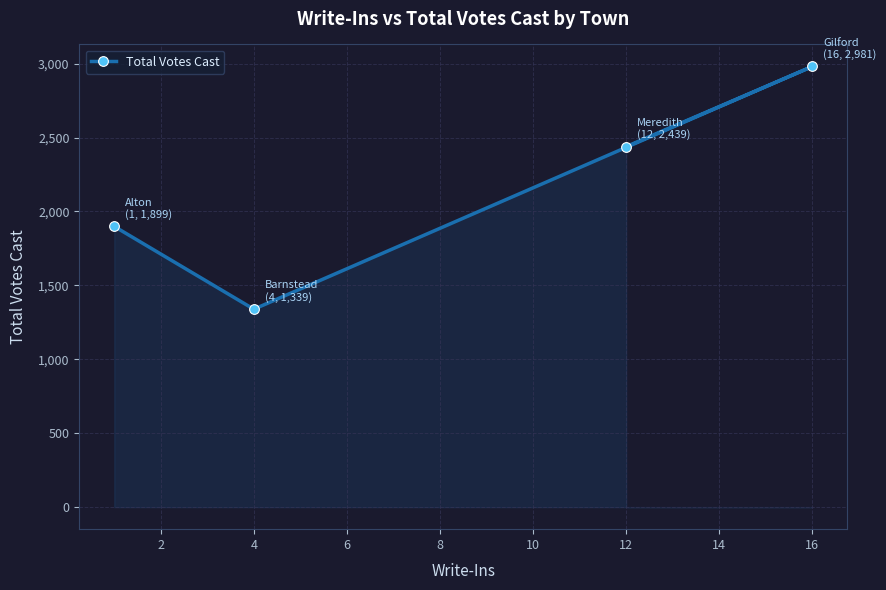

Count the values in the range 1899 to 2981.

3